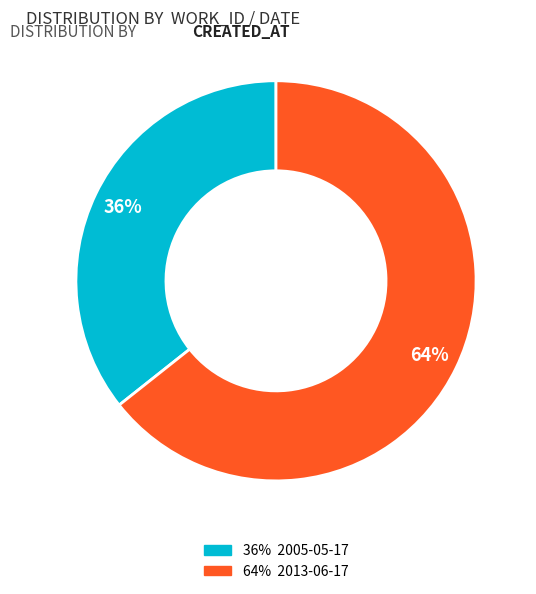

To the nearest percent, what is the average slice percentage?

50%